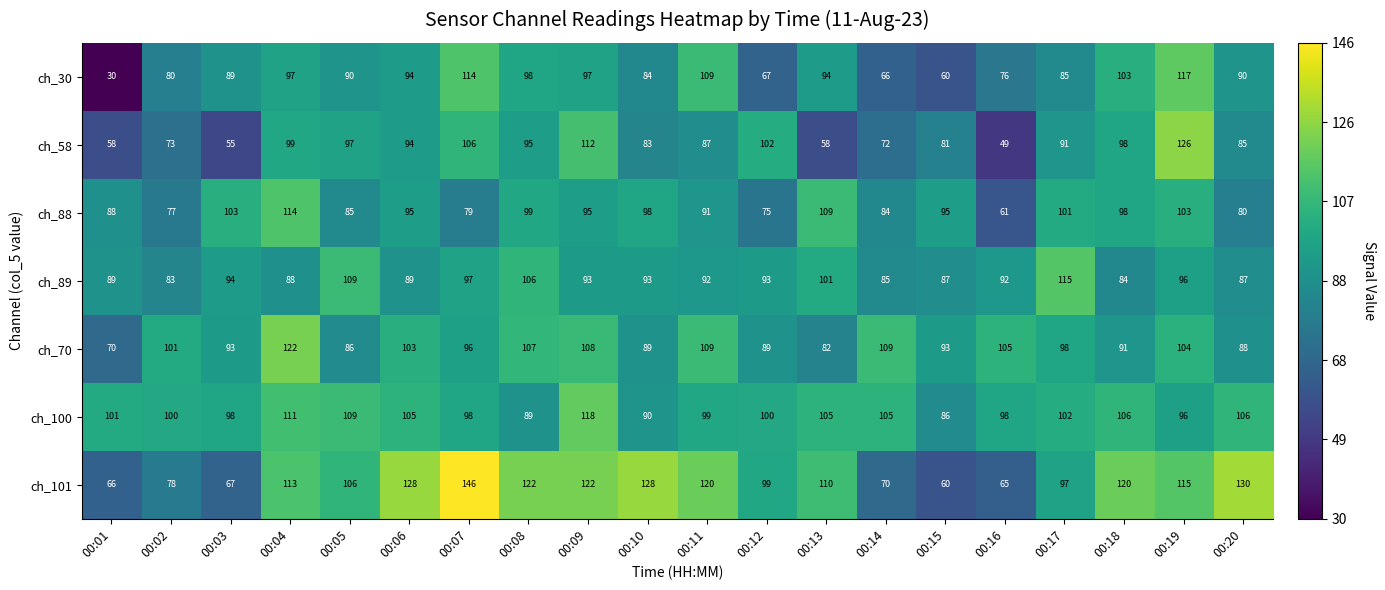

What is the difference between the highest and lowest values at 00:14?

43